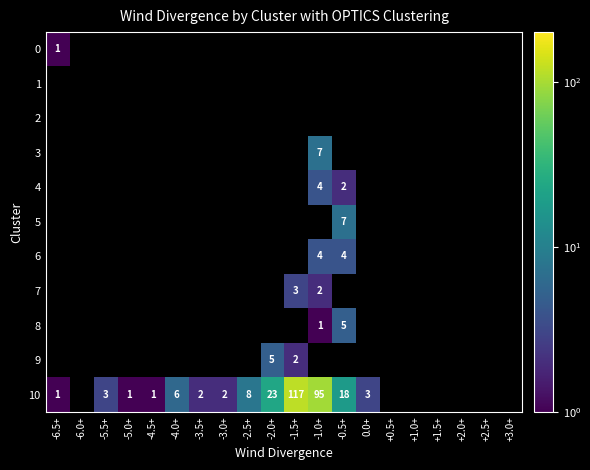

The 10 series shows 44 at -1.5+. True or false?

False